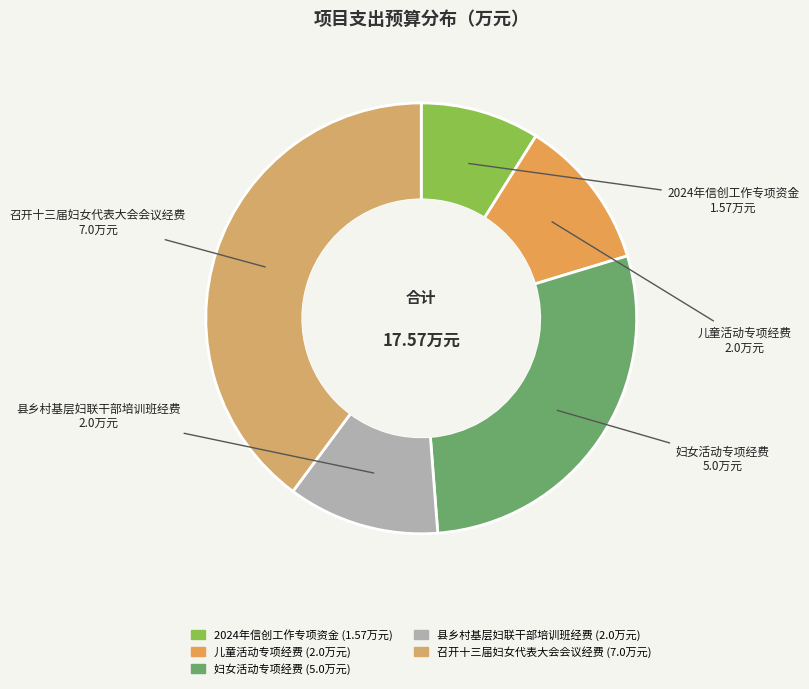

Combined, do 2024年信创工作专项资金 and 妇女活动专项经费 account for over 50%?

No